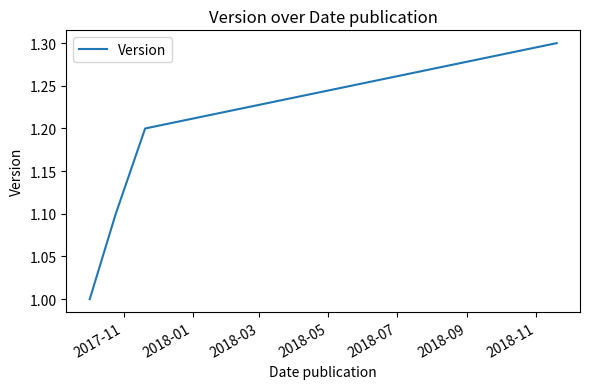

Reading left to right, transcribe all the data shown in this chart.

1.0	1.1	1.2	1.3